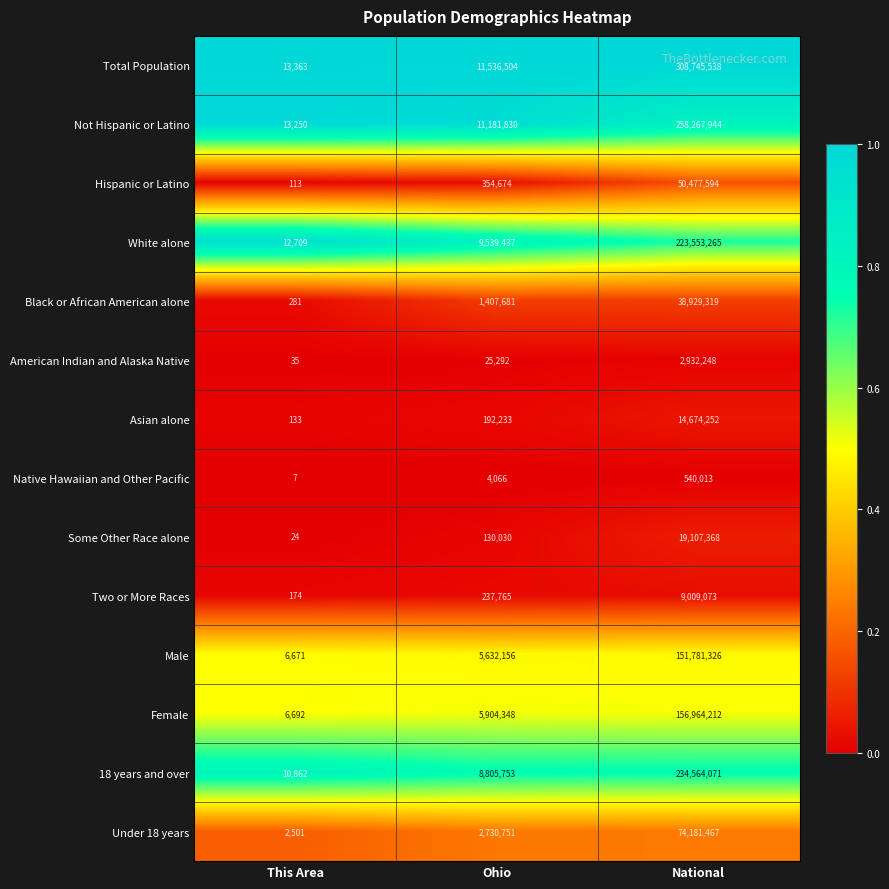

What value does the Asian alone series have at Ohio, to the nearest 50?

192250